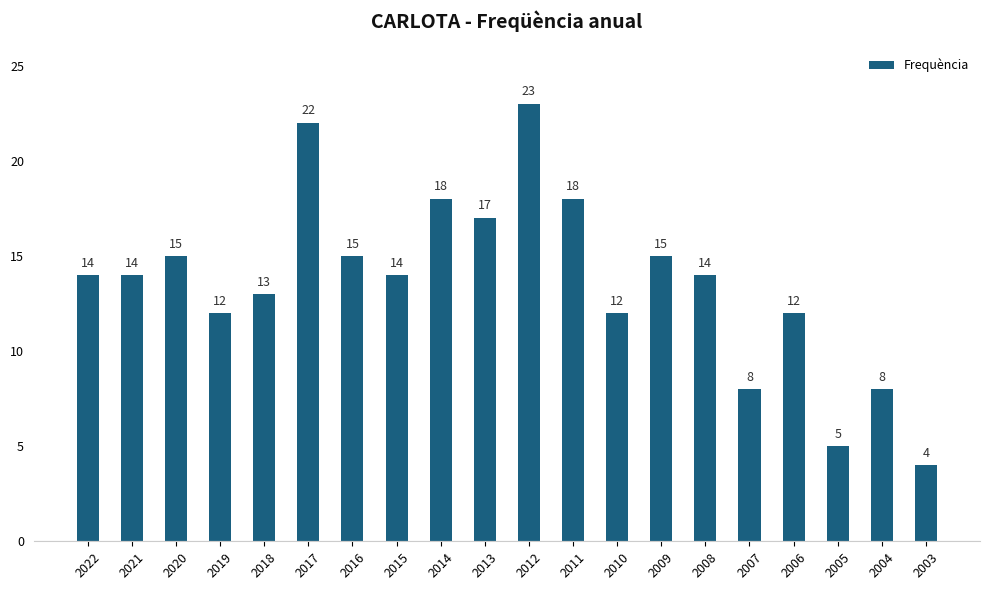

Read the value at 2015.

14